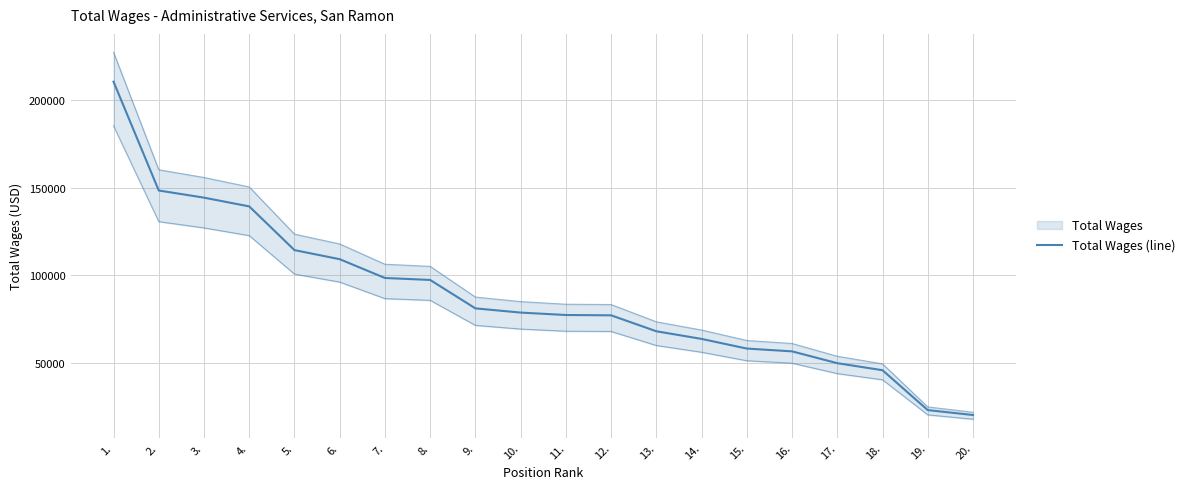

What is the label of the 5th point from the left?

5.